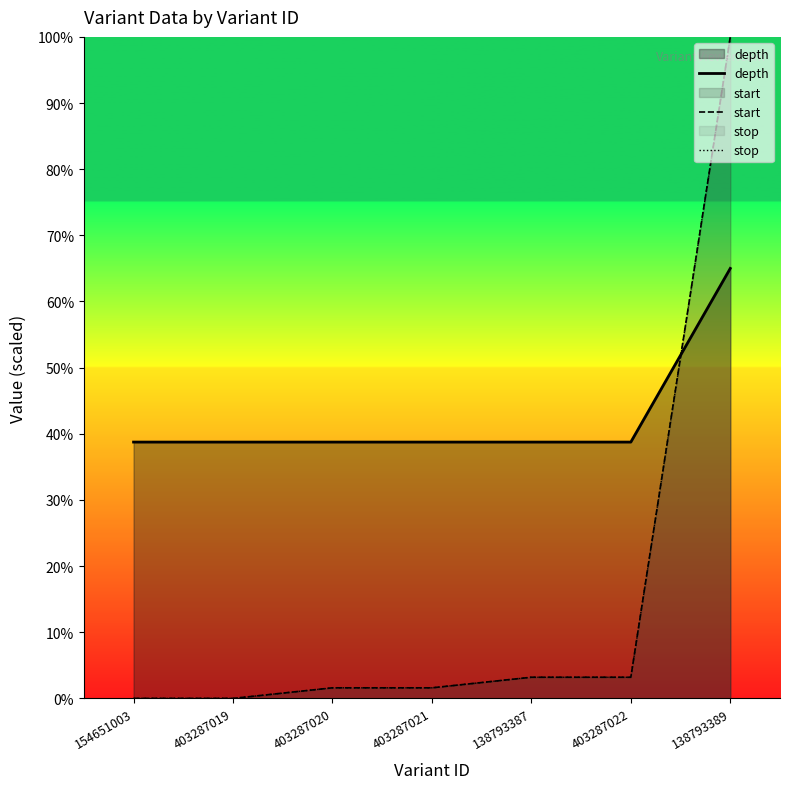

Between 403287021 and 138793387, which is larger?

403287021